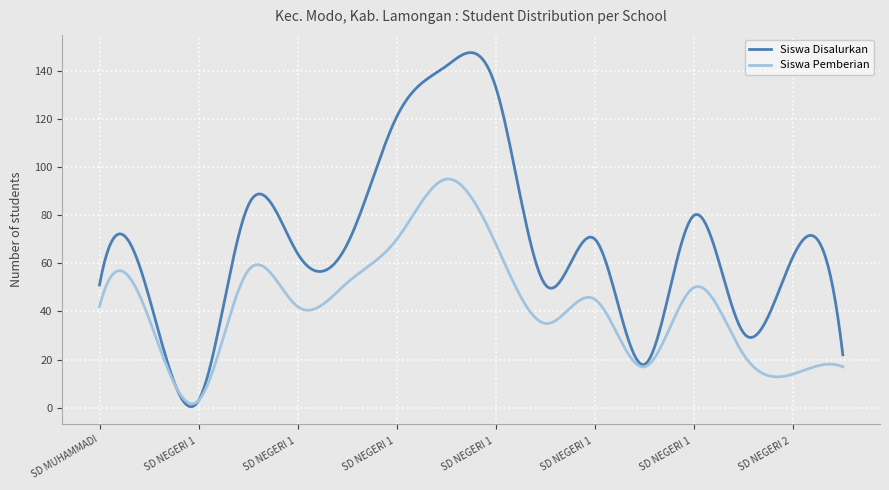

Which series has the largest total across all categories?

Siswa Disalurkan